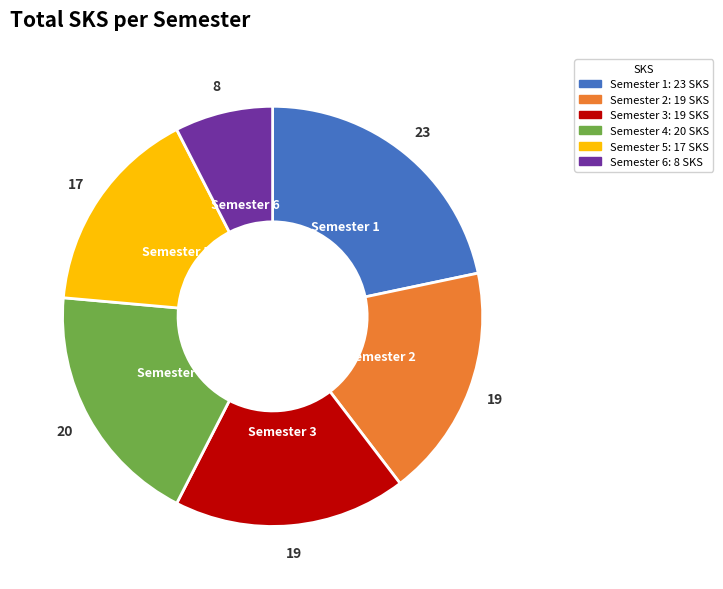

The Semester 6 slice represents 1% of the pie. True or false?

False